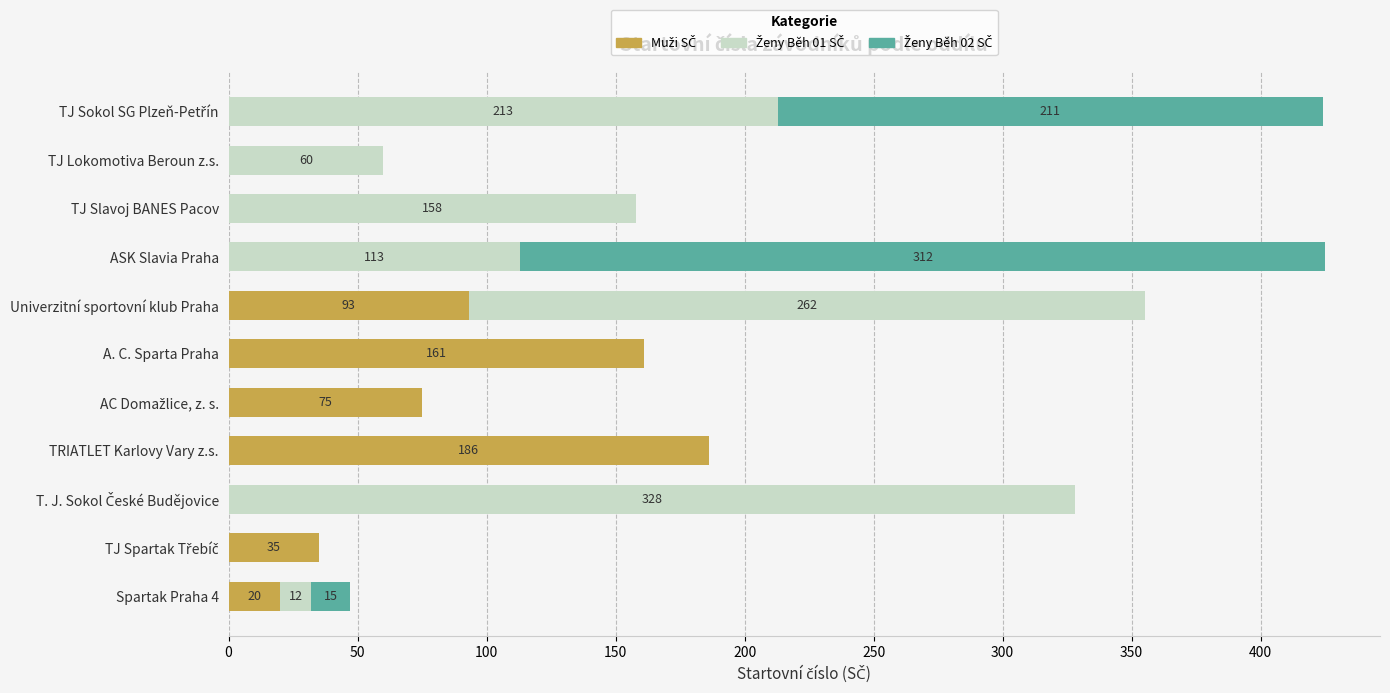

What is the total value across all series at Univerzitní sportovní klub Praha?

355